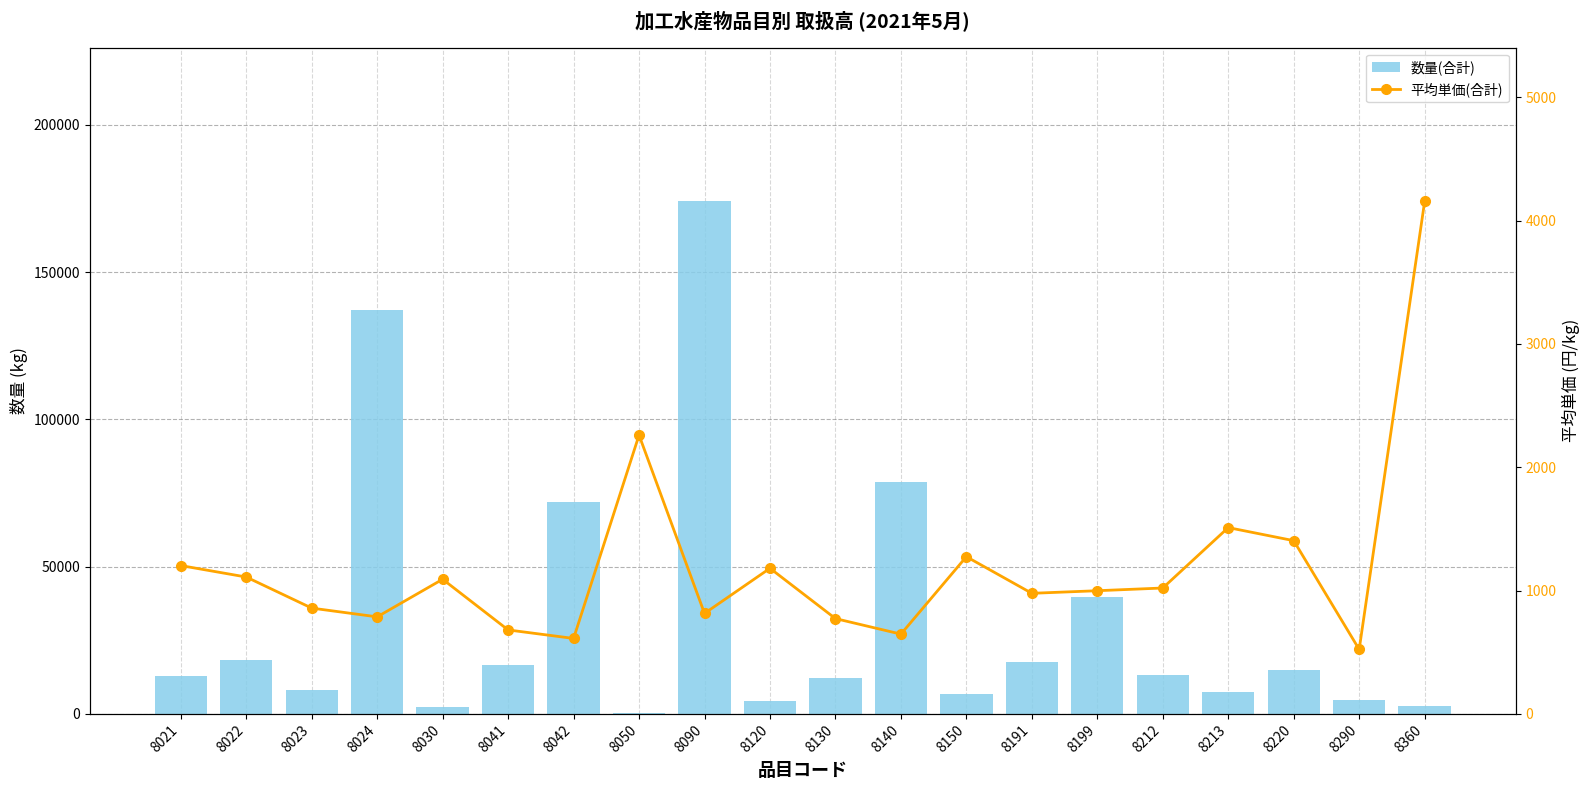

The 平均単価(合計) series shows 428 at 8022. True or false?

False